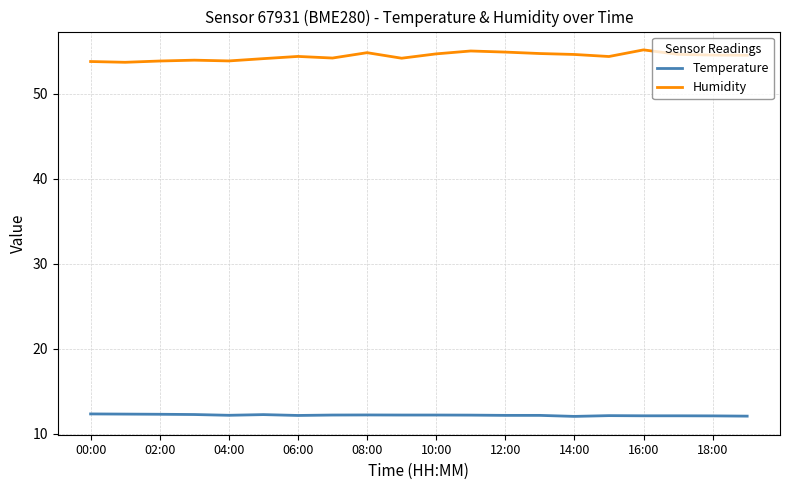

Which series has the largest total across all categories?

Humidity